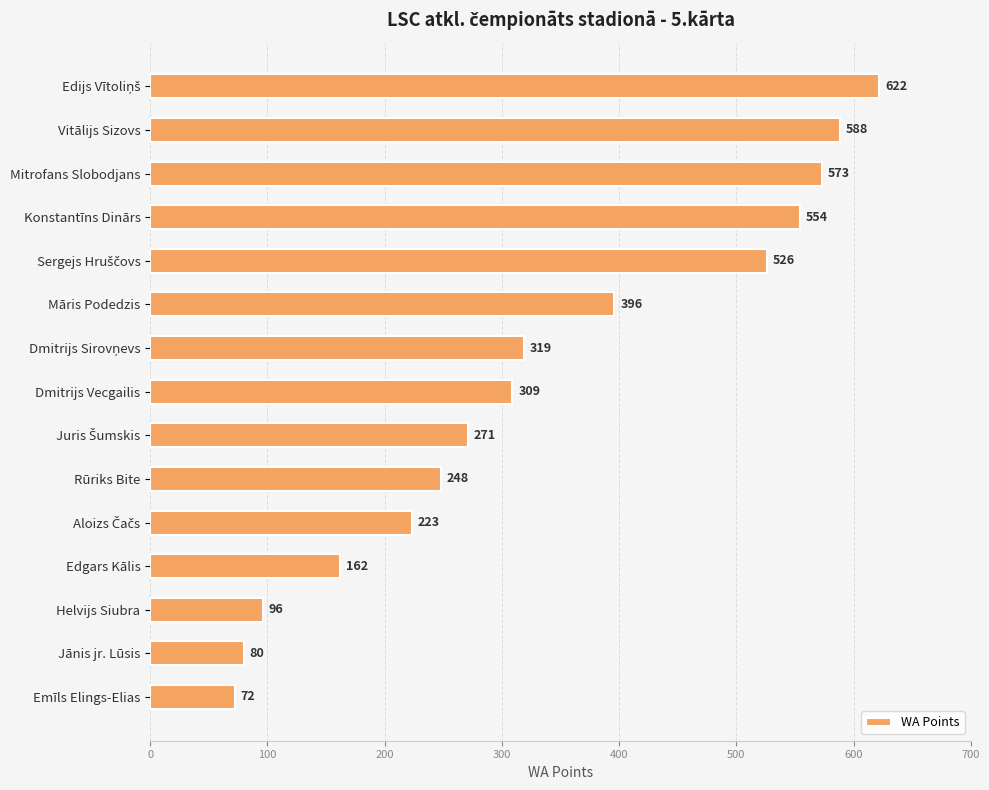

The value at Māris Podedzis is 396. True or false?

True